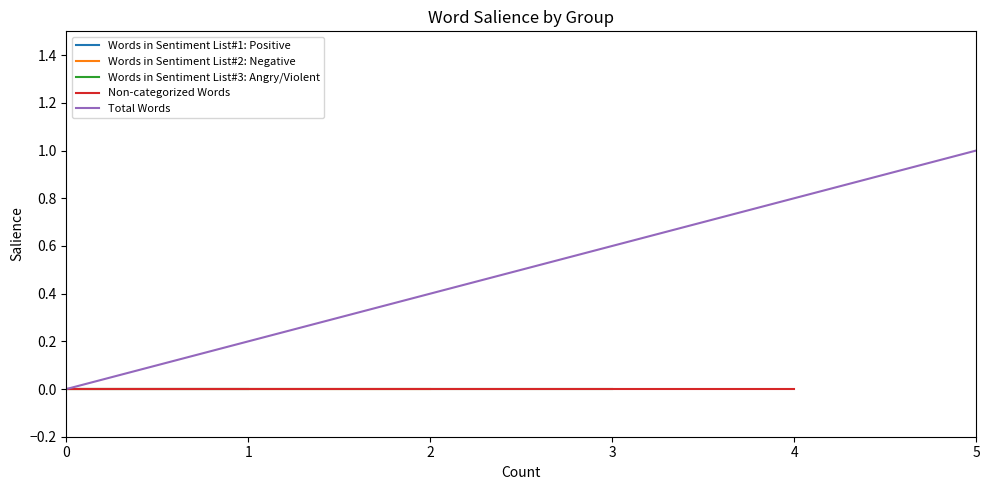

The value of Words in Sentiment List#1: Positive at 1 is 0. True or false?

True